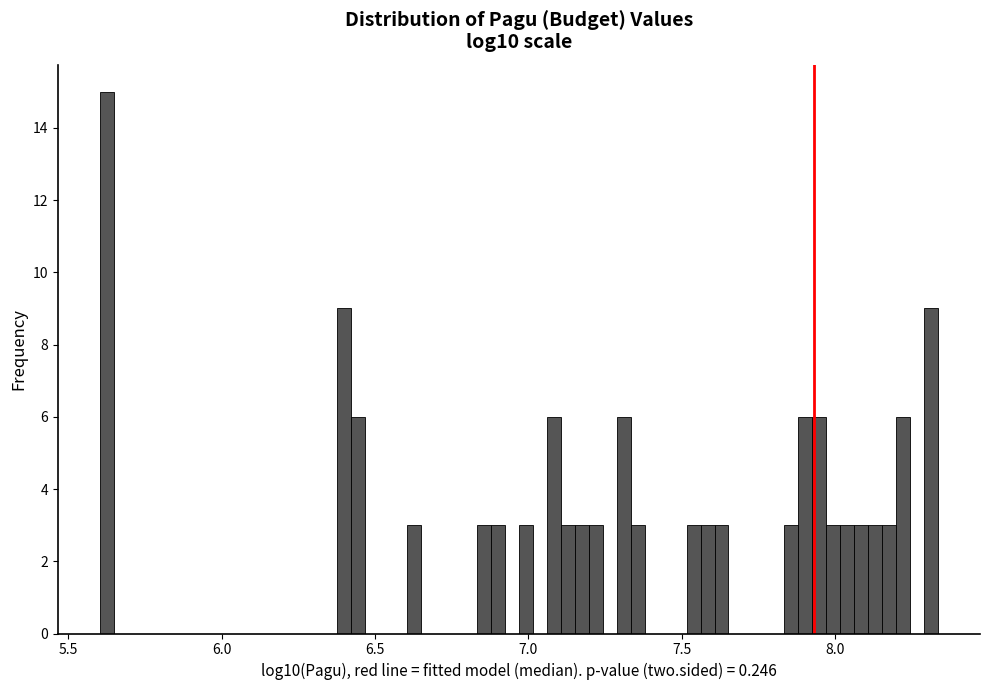

Around what value on the x-axis is the tallest bar? Give the approximate position of its centre, as read against the axis.

5.60